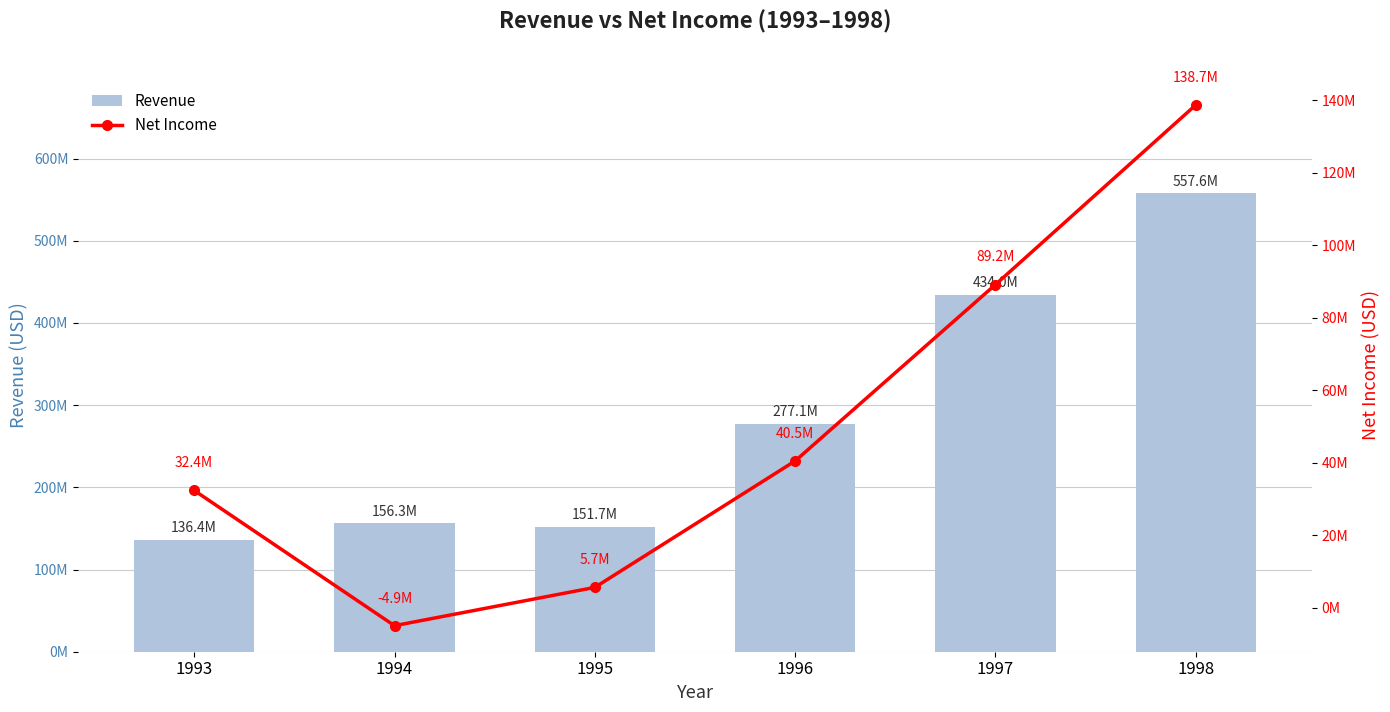

How many values in Net Income are below zero?

1